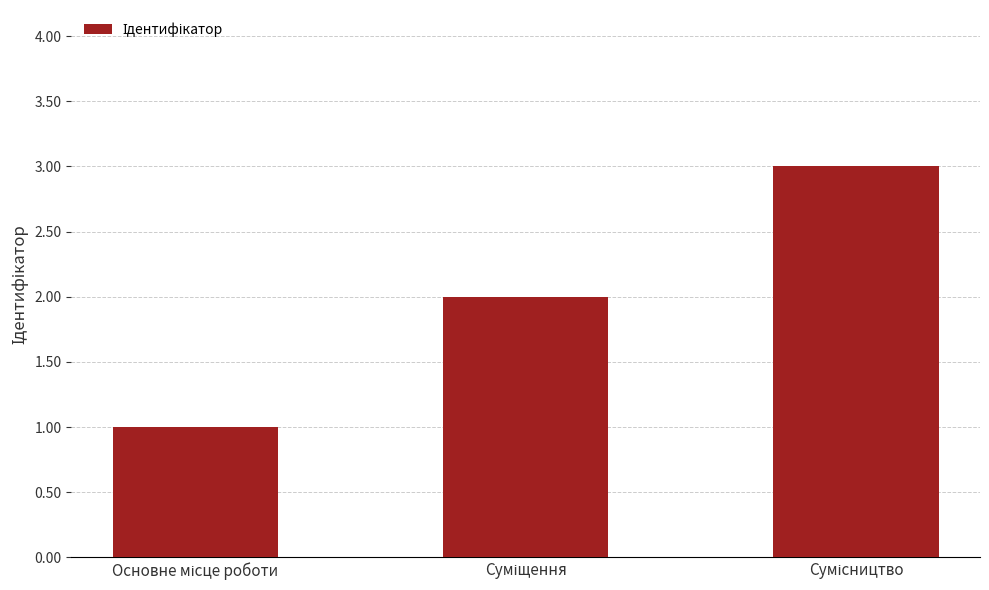

Are the bars horizontal?

No